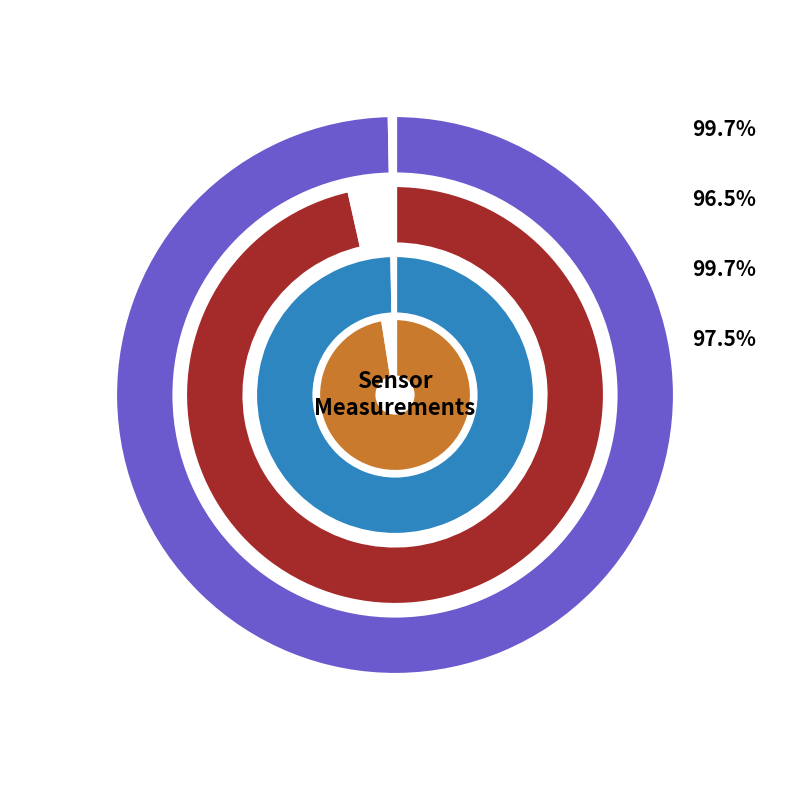

At 7, list the series in order from smallest to largest.

SDS_P2, SDS_P1, Temp, Humidity